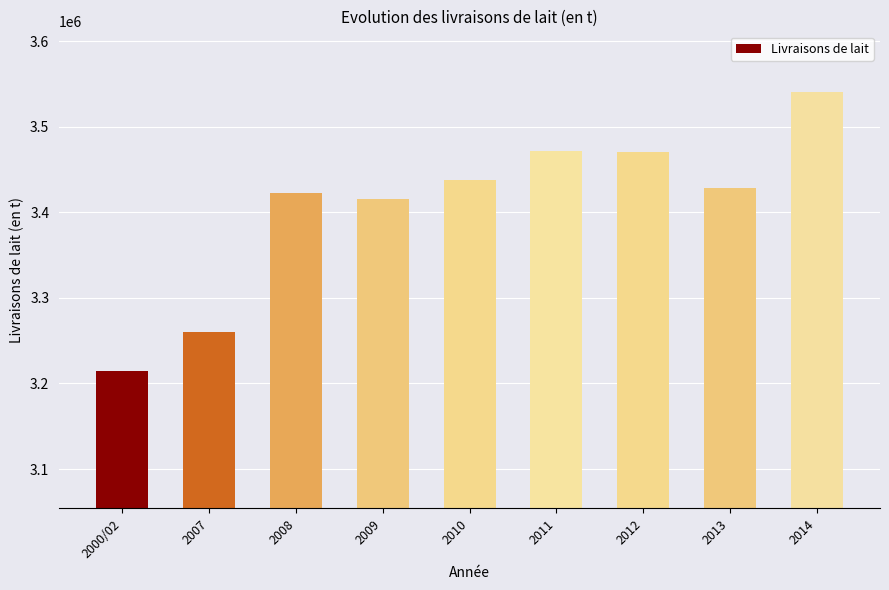

Is it true that the value at 2000/02 is 3214762?

True